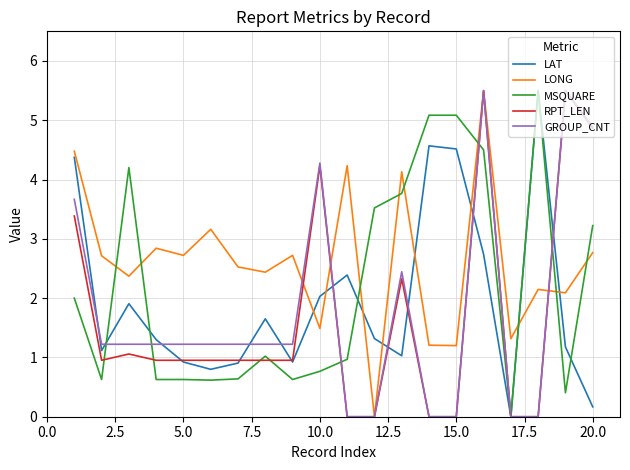

What is the greatest value displayed?

5.5